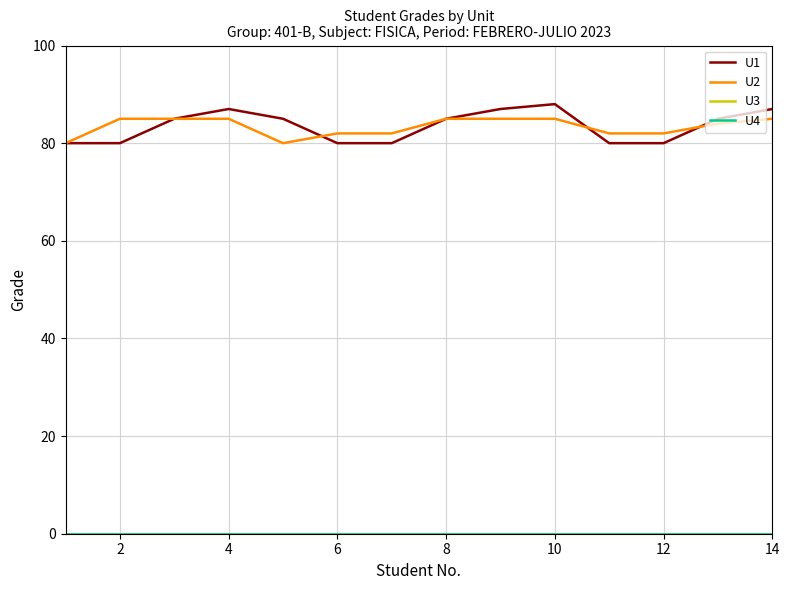

True or false: U4 and U1 cross at least once.

False